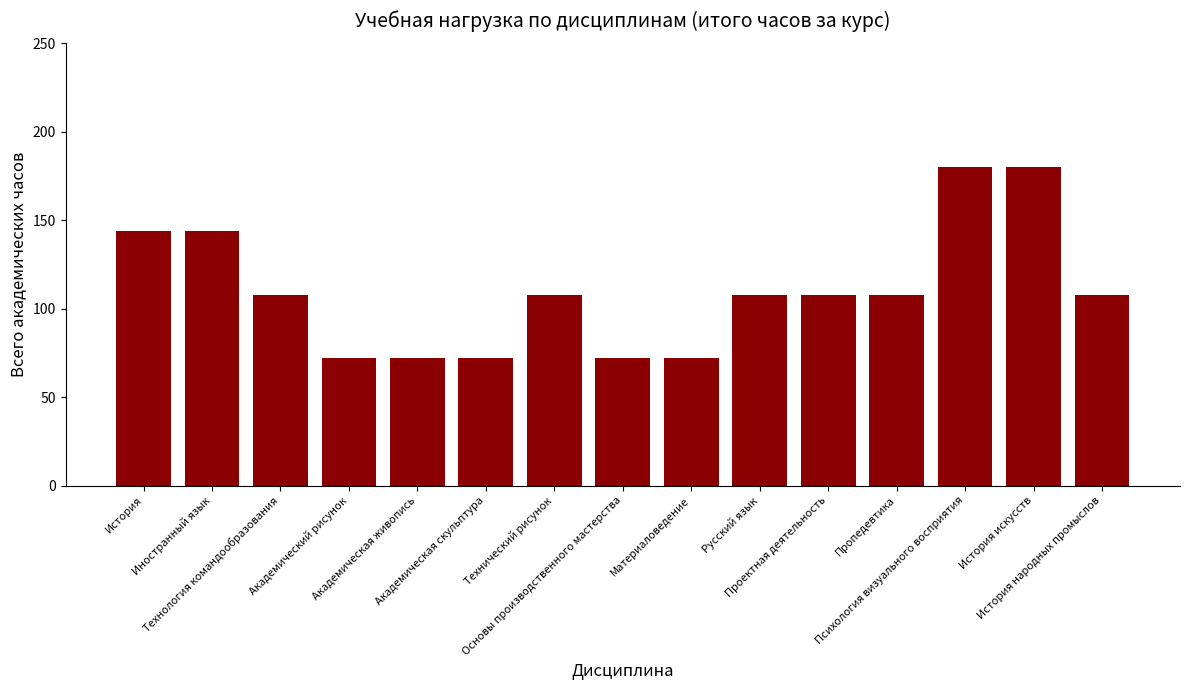

What is the value of the 2nd bar from the left?

144